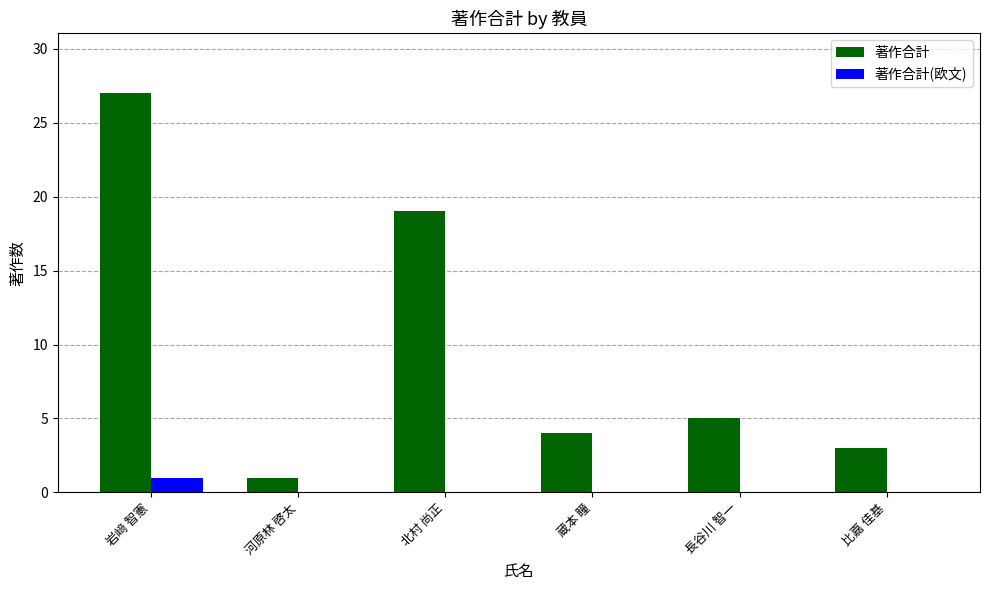

Between 北村 尚正 and 長谷川 智一, which series saw the biggest shift?

著作合計